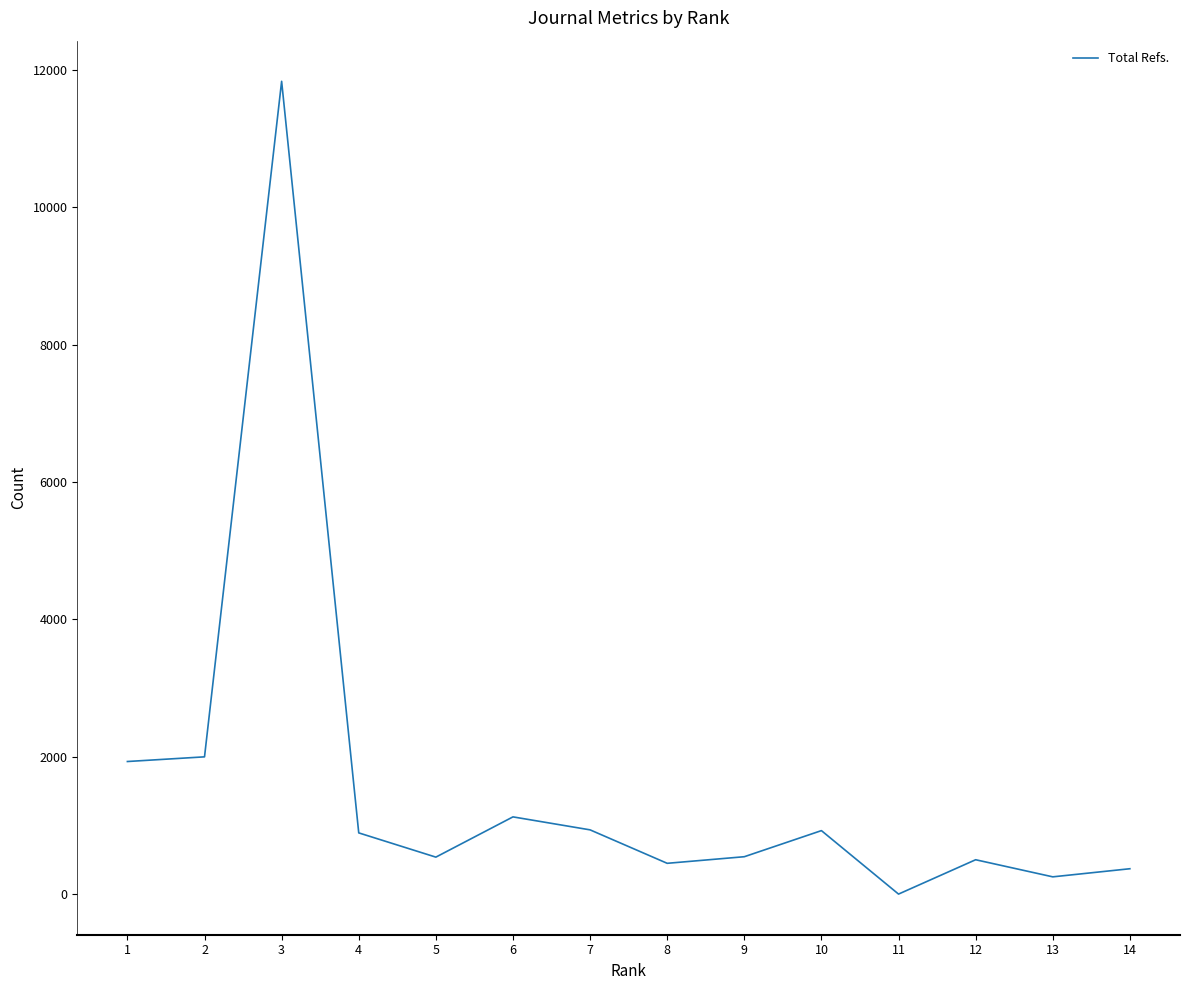

The value at 8 is 448. True or false?

True